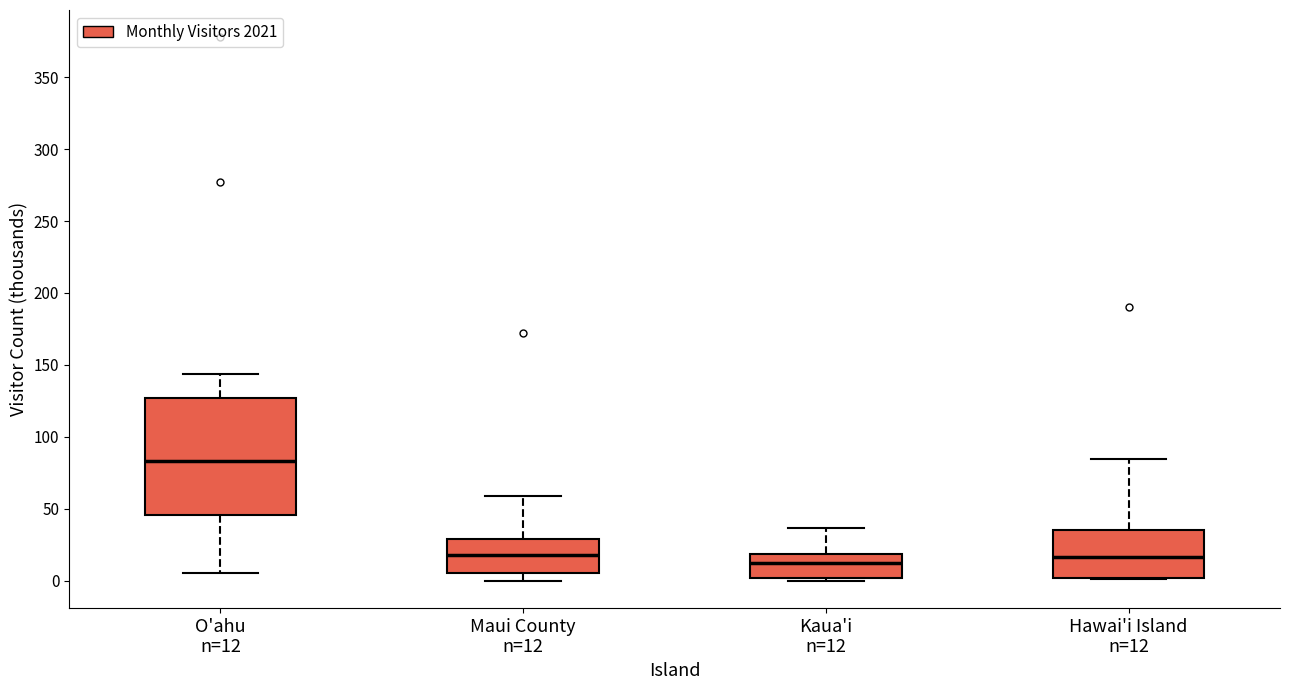

Reading left to right, read every box against the y-axis: the position of its median line, the range the box covers, and the ends of its whiskers. The values are not printed on the chart, so give them approximately, as read against the axis.

O'ahu n=12: median 85, box 45 to 125, whiskers 5 to 145
Maui County n=12: median 20, box 5 to 30, whiskers 0 to 60
Kaua'i n=12: median 15, box 0 to 20, whiskers 0 (just below the box's lower edge) to 35
Hawai'i Island n=12: median 15, box 0 to 35, whiskers 0 to 85